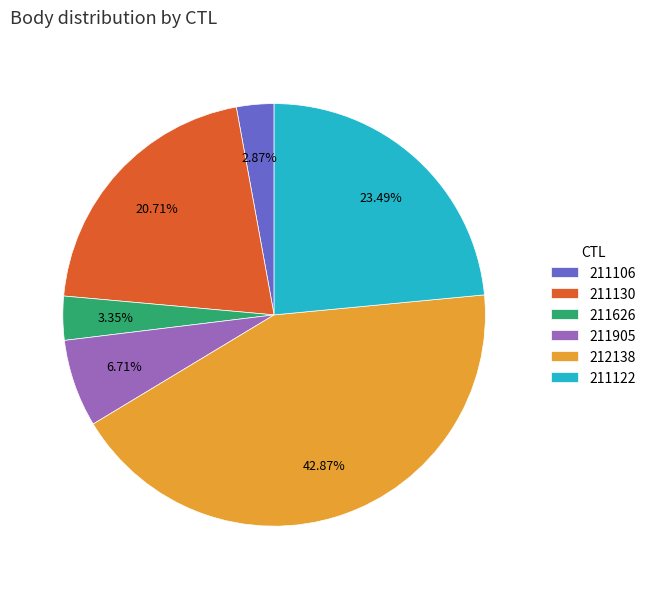

True or false: 211106 accounts for 3% of the total.

True